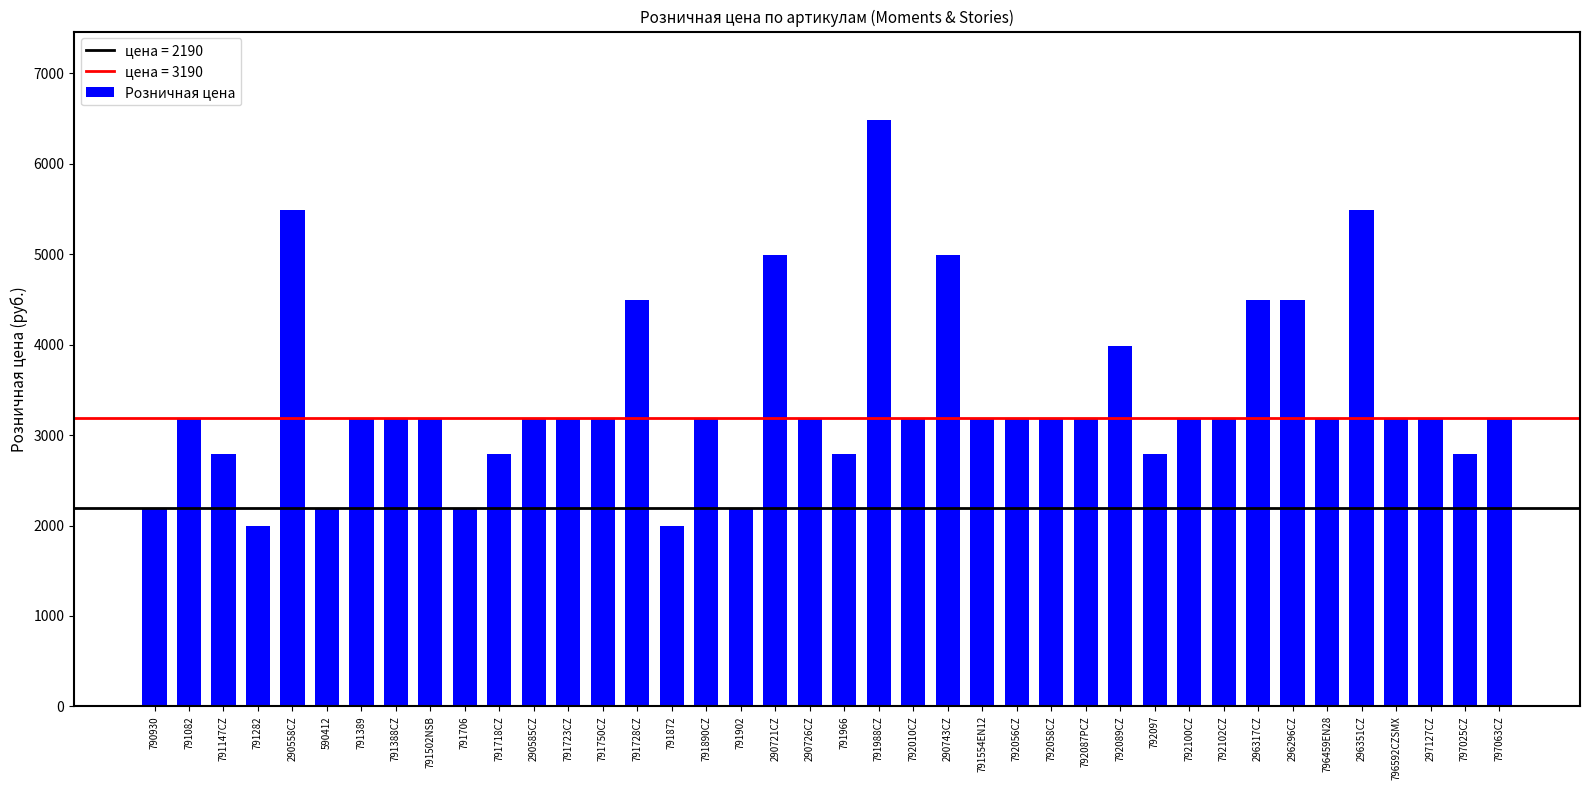

What position from the right is 791147CZ?

38